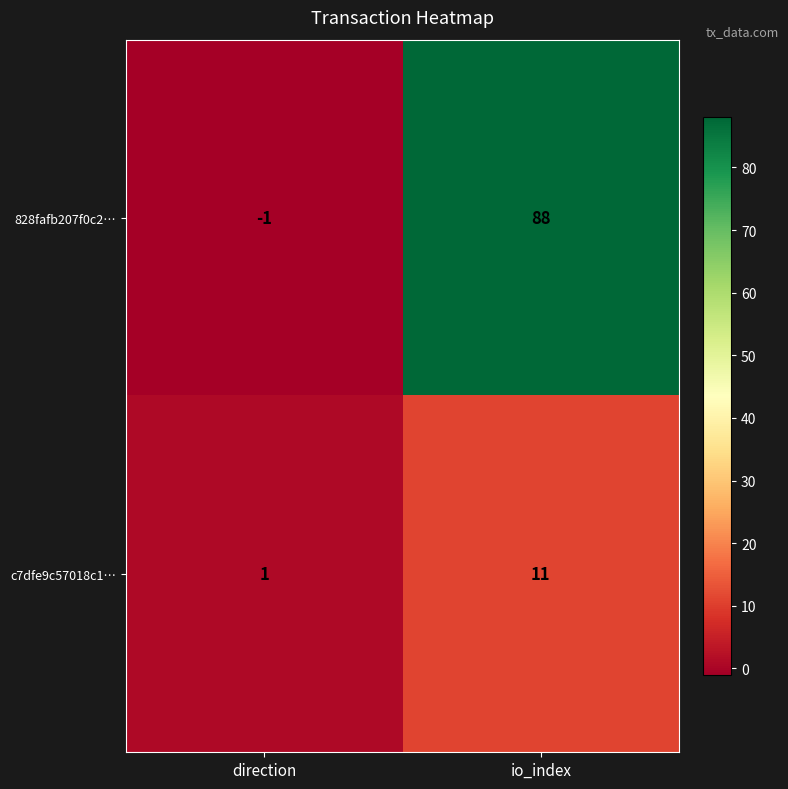

At which category is the sum across all series the highest?

io_index